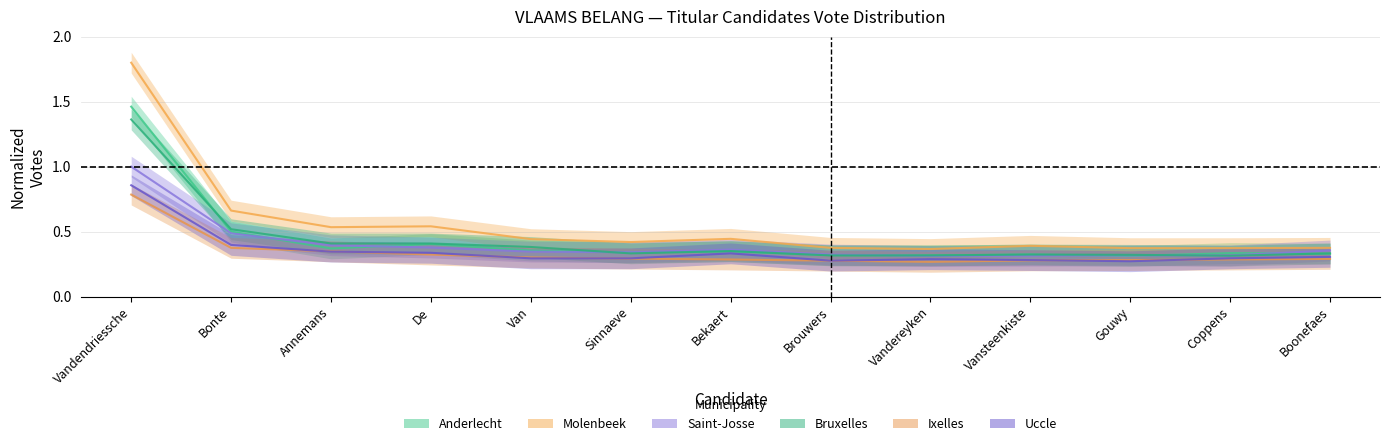

Reading right to left, what are all the values shown in this chart?

Anderlecht: 0.3	0.3	0.3	0.3	0.3	0.3	0.3	0.3	0.4	0.4	0.4	0.5	1.5
Molenbeek: 0.4	0.4	0.4	0.4	0.4	0.4	0.4	0.4	0.4	0.5	0.5	0.7	1.8
Saint-Josse: 0.4	0.3	0.3	0.3	0.3	0.3	0.4	0.3	0.3	0.4	0.4	0.5	1.0
Bruxelles: 0.3	0.3	0.3	0.3	0.3	0.3	0.4	0.3	0.4	0.4	0.4	0.5	1.4
Ixelles: 0.3	0.3	0.3	0.3	0.3	0.3	0.3	0.3	0.3	0.3	0.3	0.4	0.8
Uccle: 0.3	0.3	0.3	0.3	0.3	0.3	0.3	0.3	0.3	0.3	0.3	0.4	0.9